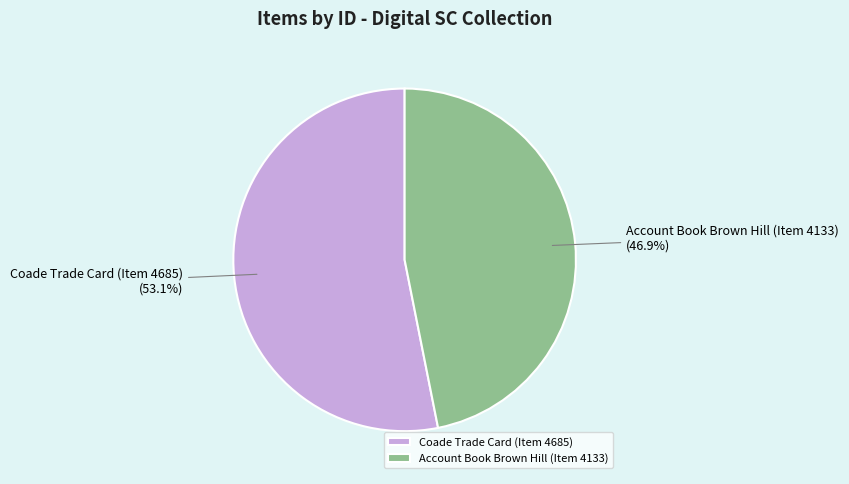

Combined, what portion of the pie is Coade Trade Card (Item 4685) and Account Book Brown Hill (Item 4133)?

100.0%